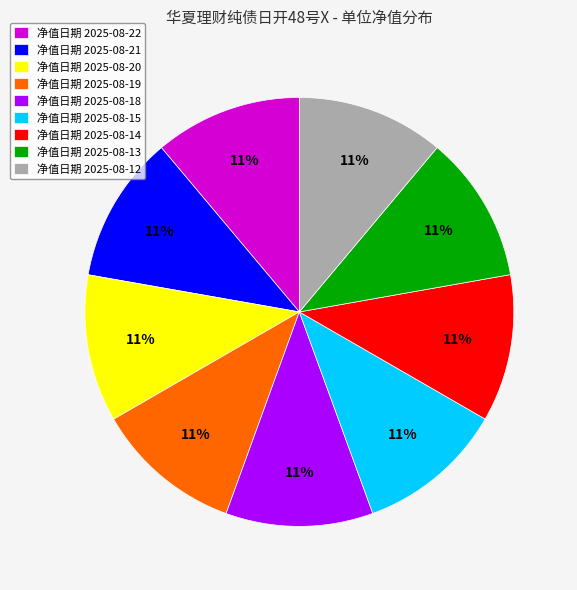

Count the number of slices in the pie.

9